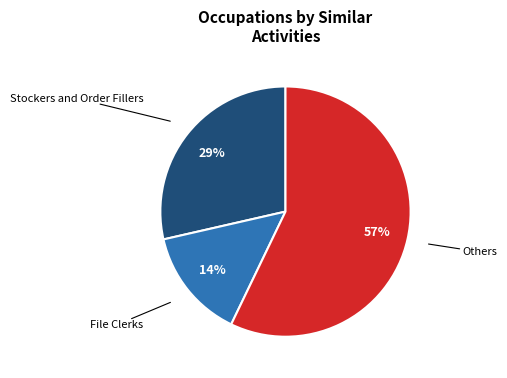

To the nearest percent, what is the difference between the largest and smallest slice percentages?

43%